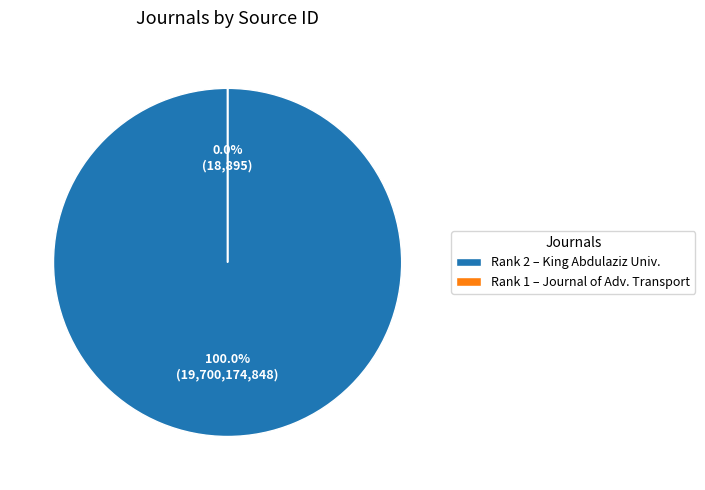

To the nearest percent, what percentage of the pie is Journal of King Abdulaziz University?

100%